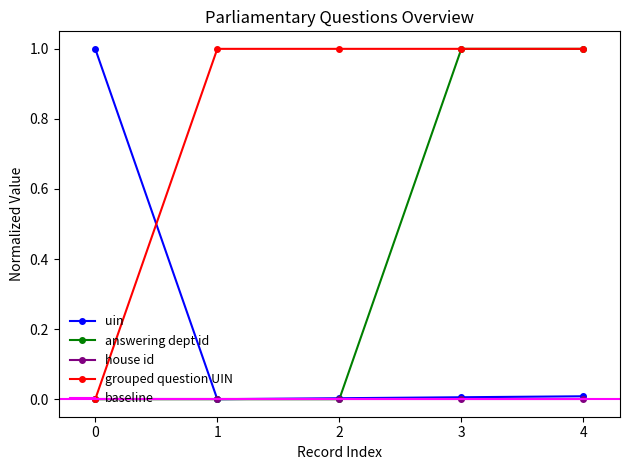

What is the highest value of the grouped question UIN series?

1.0